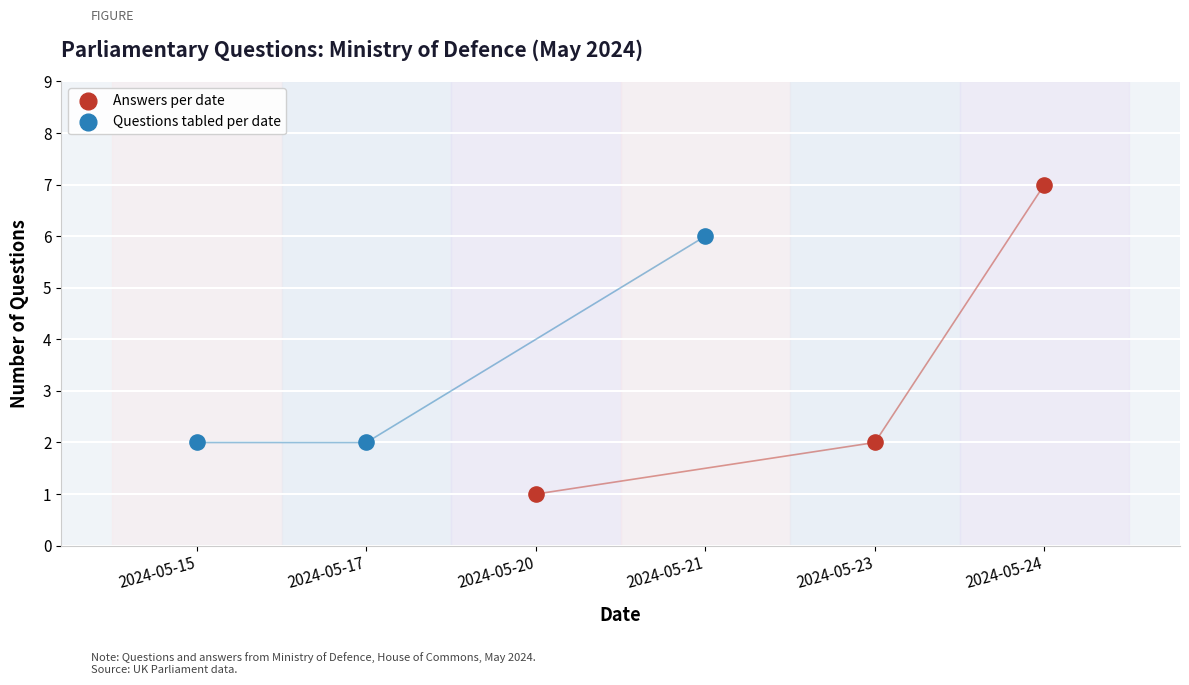

Which series reaches the minimum Y coordinate?

Answers per date